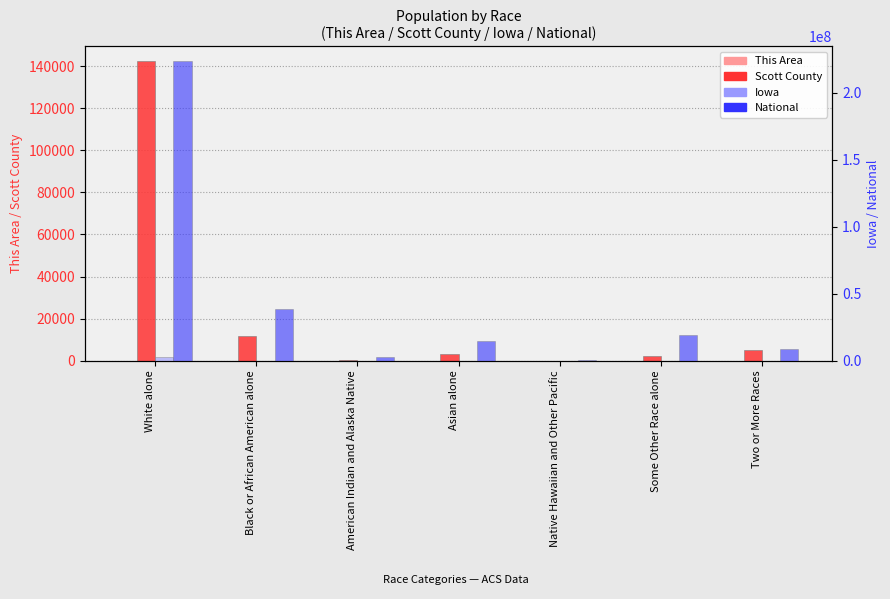

Which category has the highest value across all series?

White alone